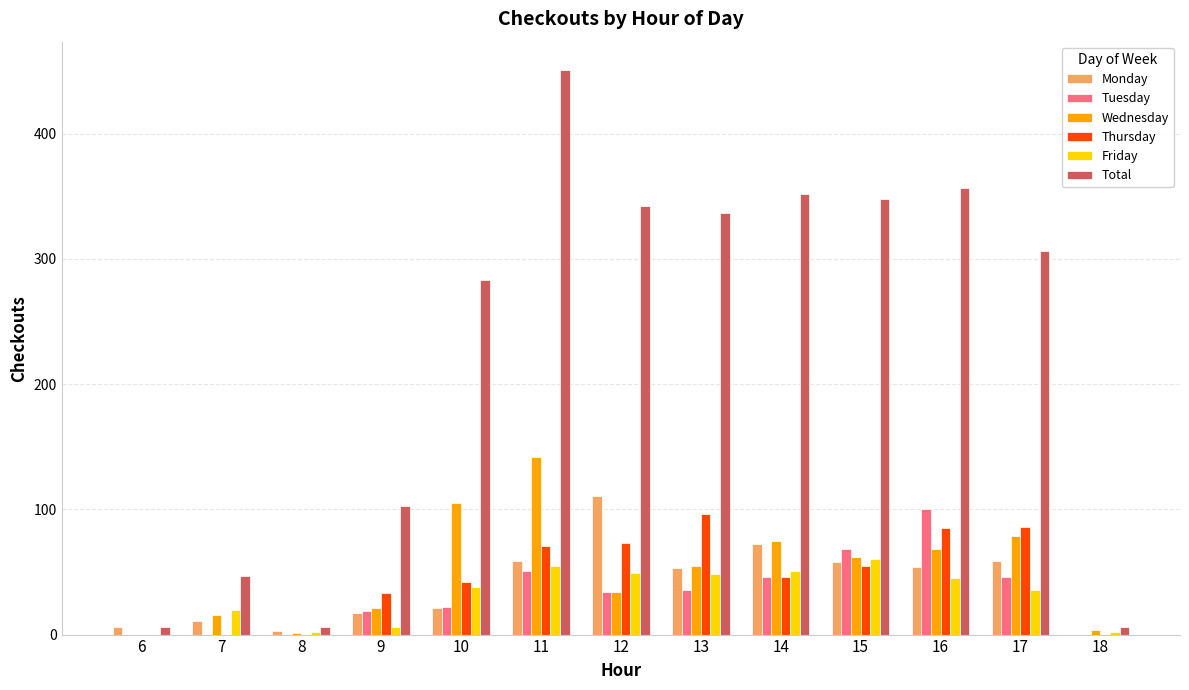

Is the value of Wednesday at 11 greater than the value of Thursday at 9?

Yes